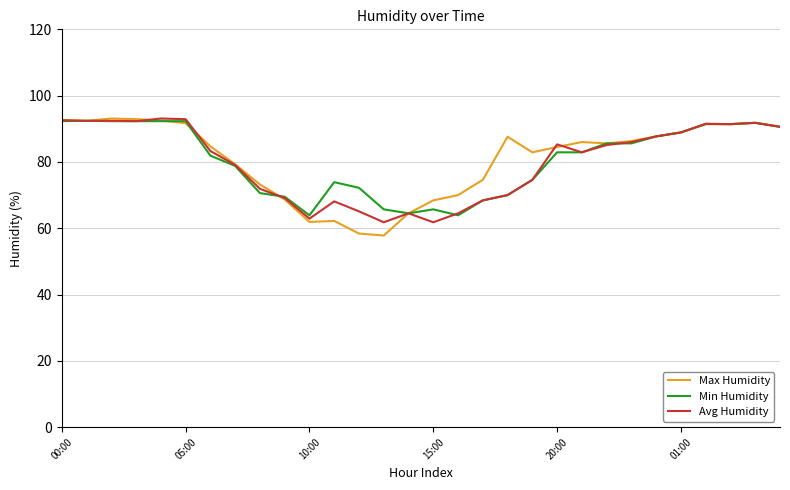

Which series has the widest spread of values?

Max Humidity